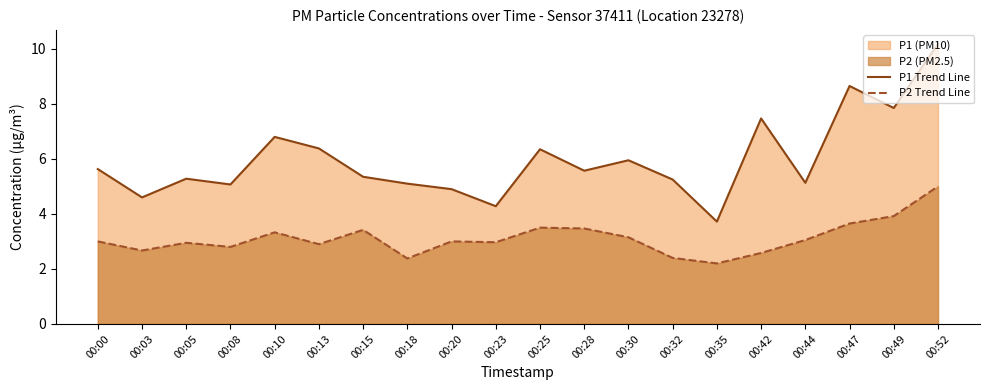

What is the maximum value shown in the chart?

10.2